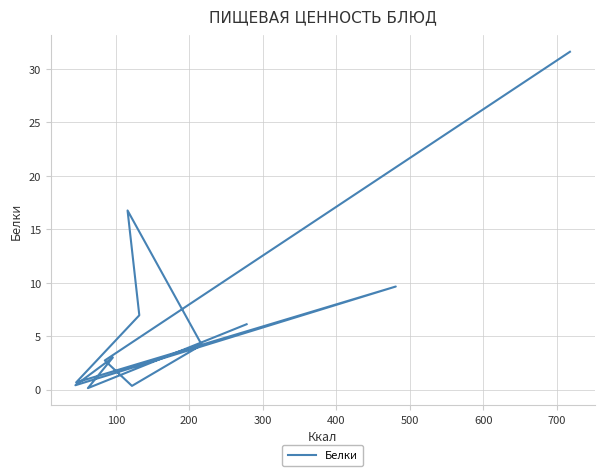

Which has a higher value, 200 or 300?

200